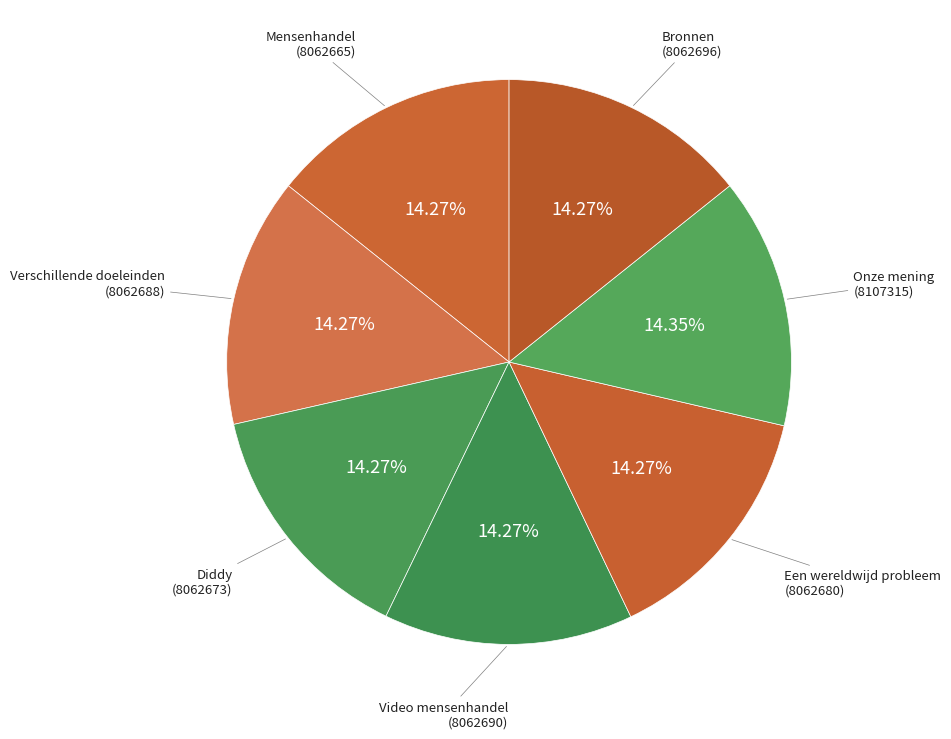

What is the ratio of the value at Bronnen to the value at Een wereldwijd probleem?

1.0